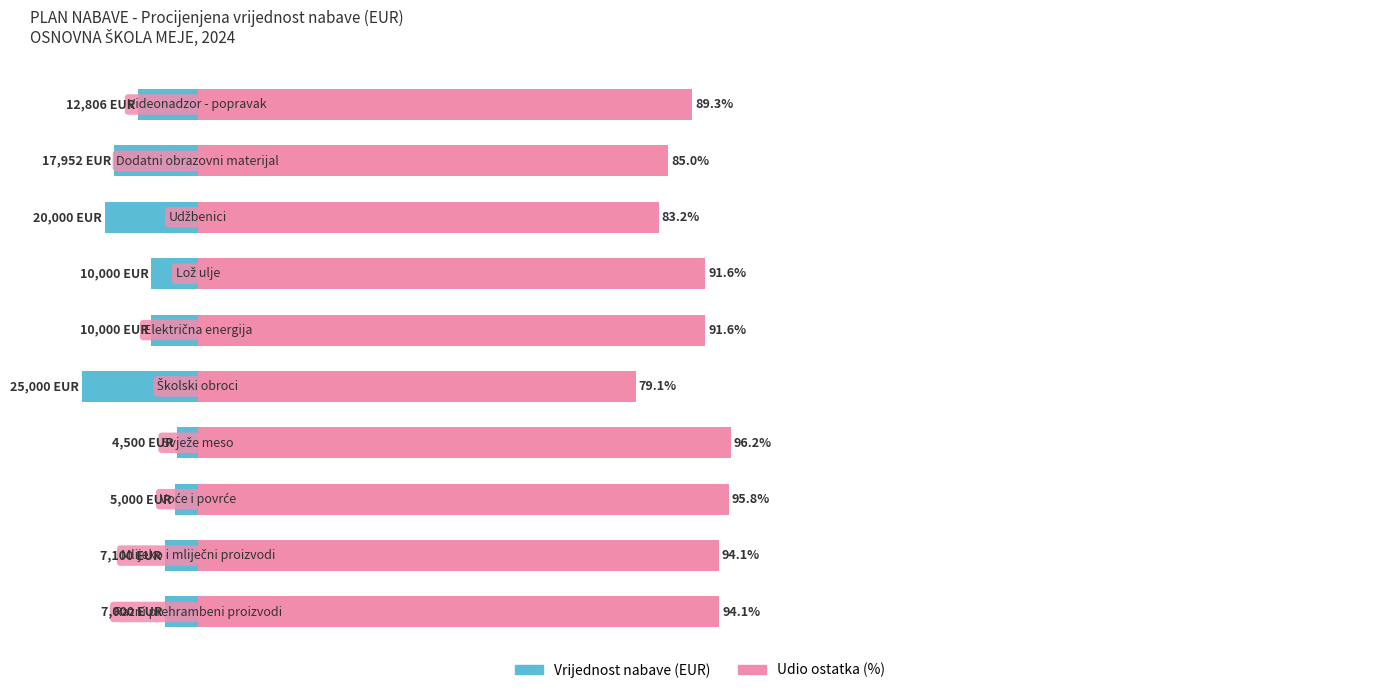

What is the sum of the Udio ostatka (%) values at 3 and 1?

190.3